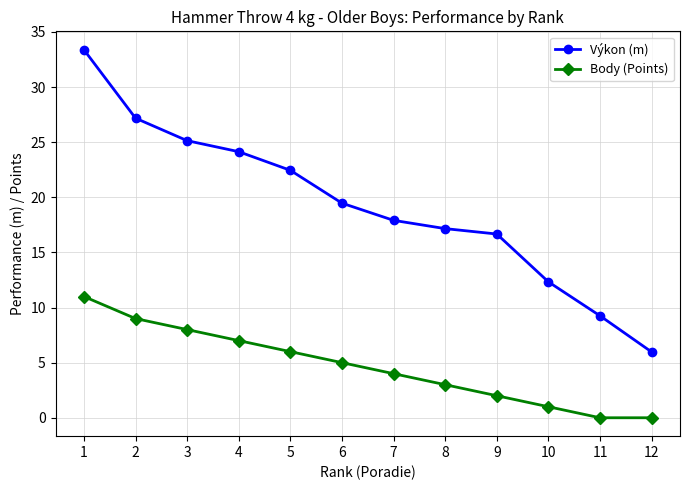

Which series changed the most between 4 and 6?

Výkon (m)